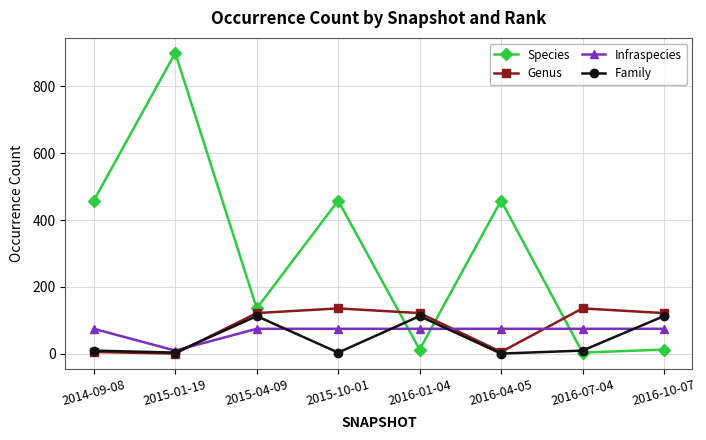

What is the value of the Species point at the 7th from the left?

4